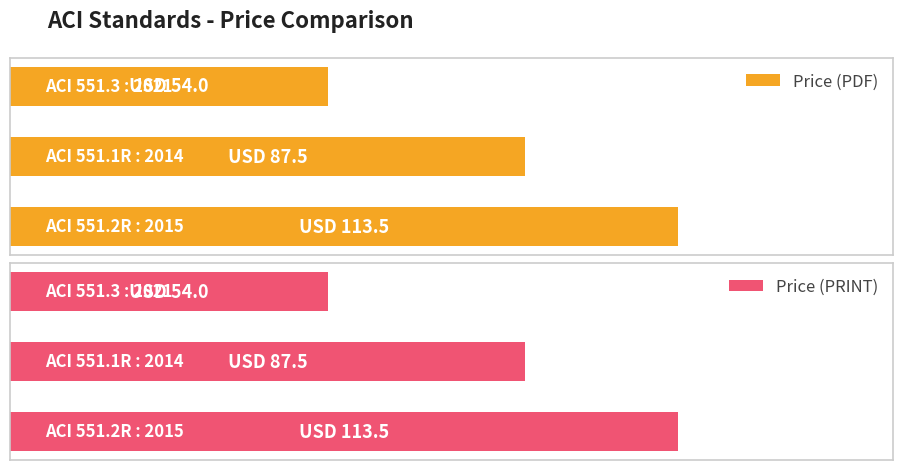

How many bars are there in total?

6